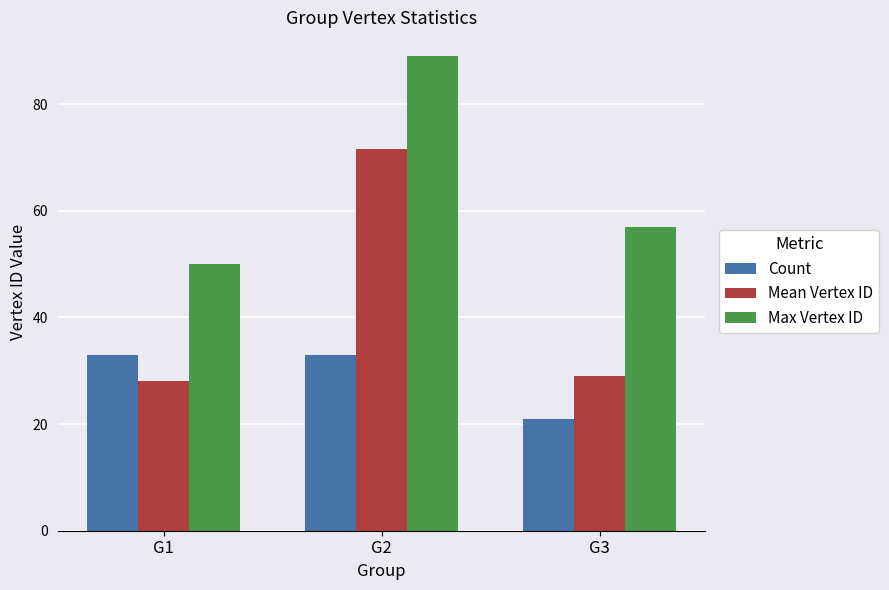

List the series in order of their overall mean, lowest first.

Count, Mean Vertex ID, Max Vertex ID